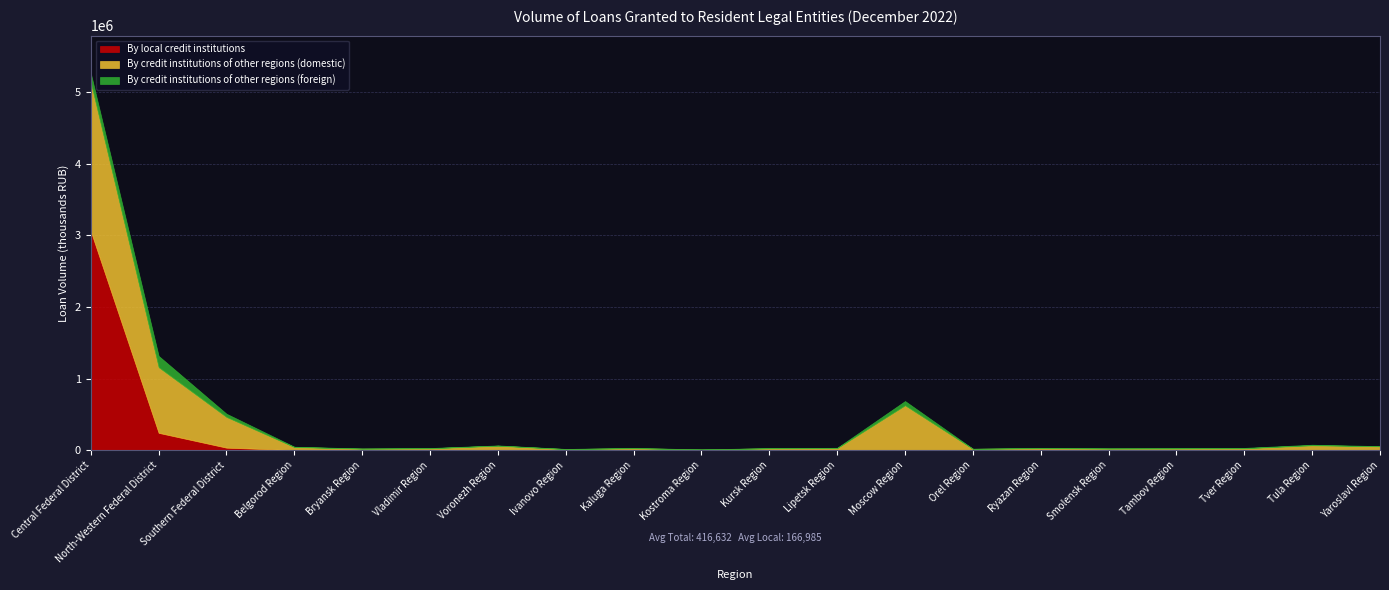

Is it true that By credit institutions of other regions (foreign) equals 3817 at Ivanovo Region?

False